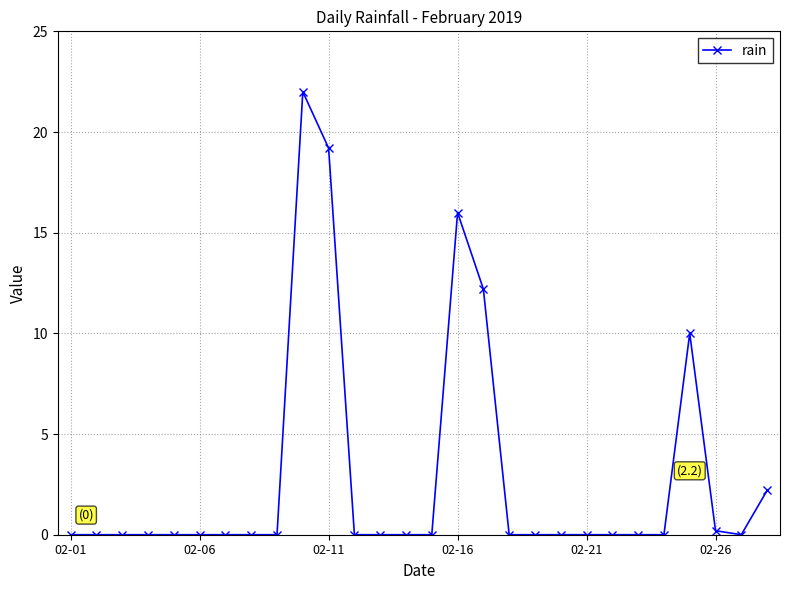

Reading left to right, transcribe all the data shown in this chart.

0.0	0.0	0.0	0.0	0.0	0.0	0.0	0.0	0.0	22.0	19.2	0.0	0.0	0.0	0.0	16.0	12.2	0.0	0.0	0.0	0.0	0.0	0.0	0.0	10.0	0.2	0.0	2.2